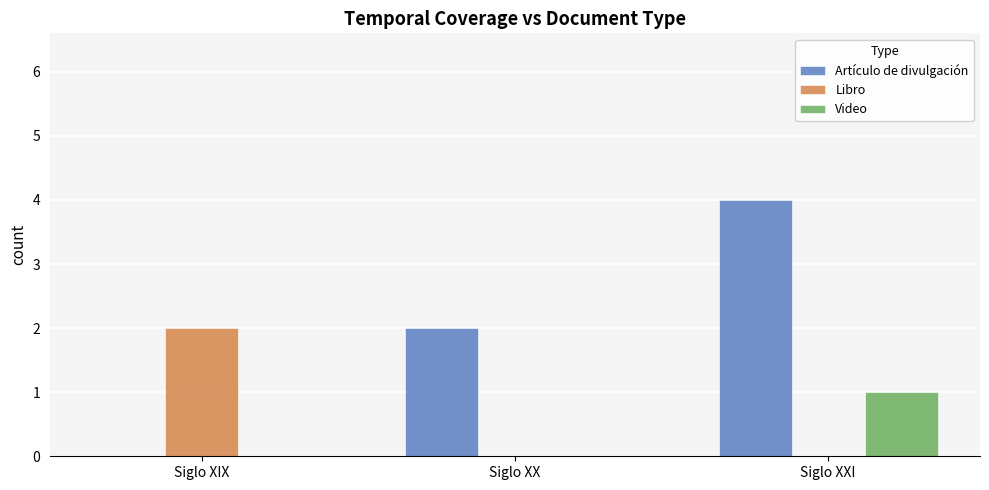

What is the maximum value shown in the chart?

4